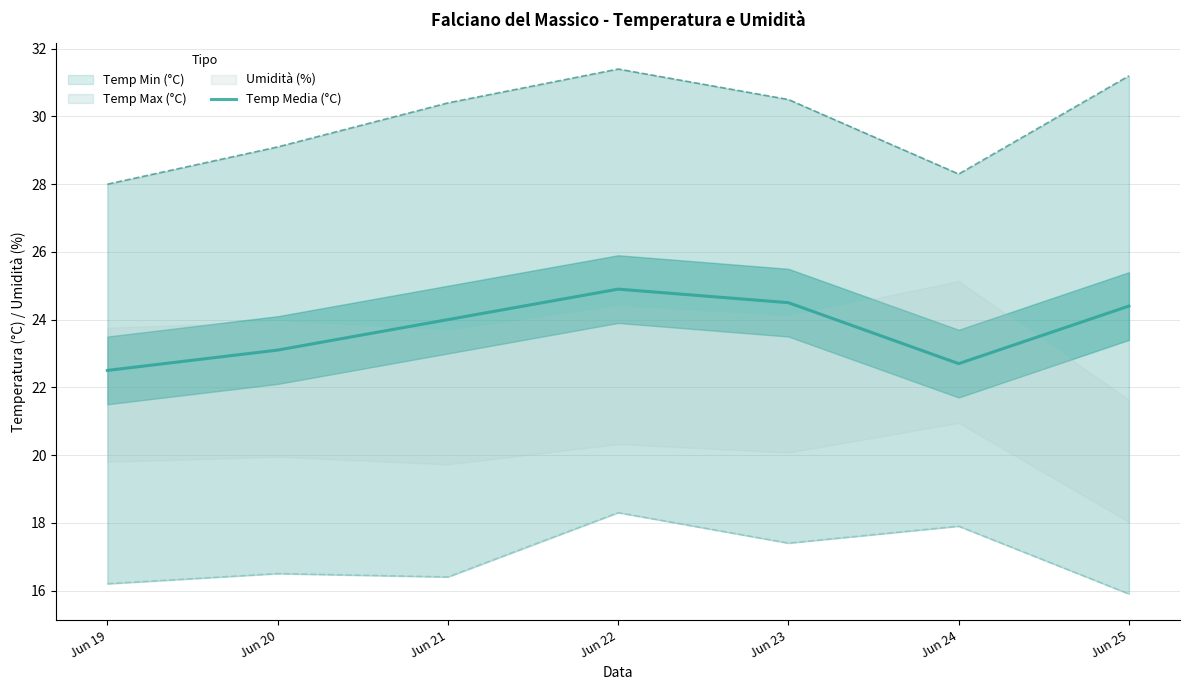

True or false: the data shows 12.3 at Jun 23.

False